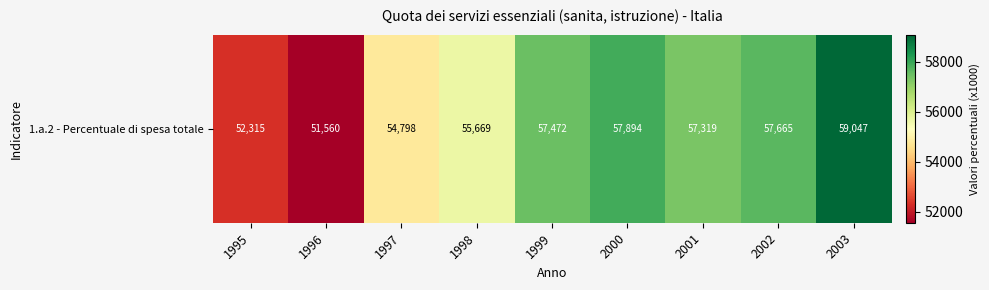

Where does the data first go above 57319?

1999